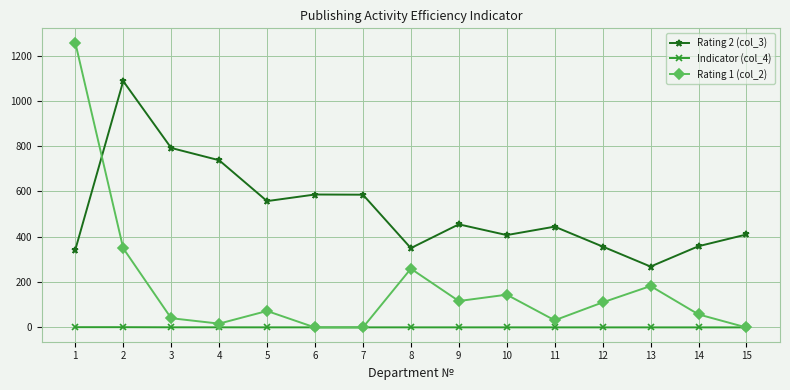

Is this an area chart (filled region under the line)?

No